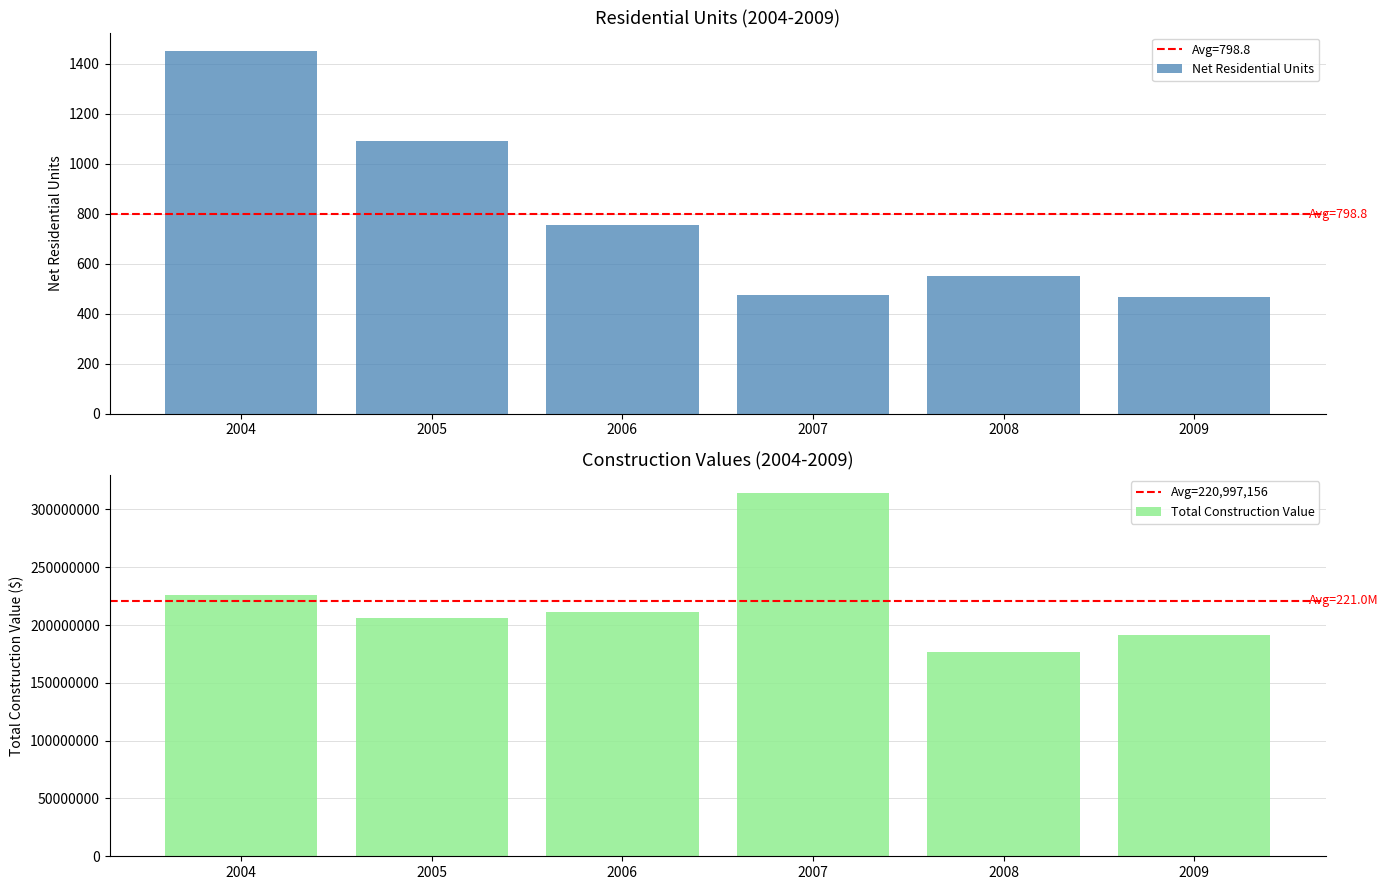

What is the greatest value displayed?

1453